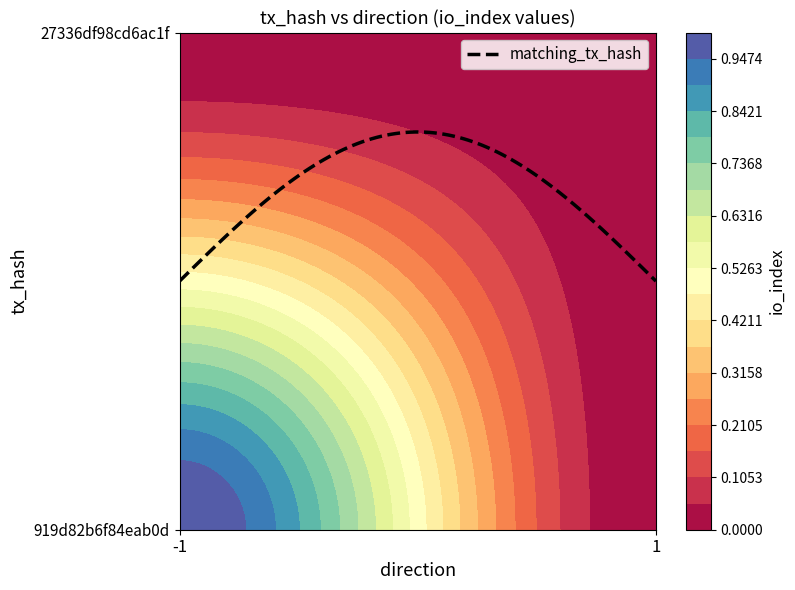

Which category has the lowest value across all series?

1